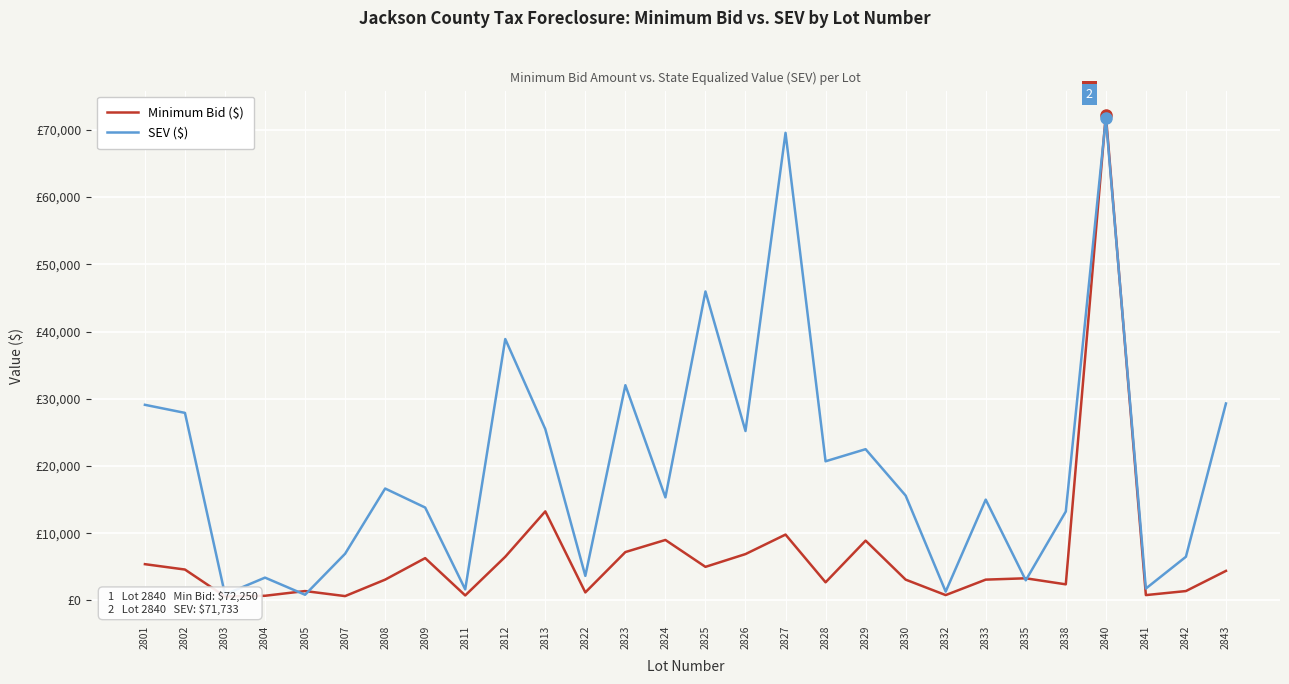

True or false: Minimum Bid ($) and SEV ($) intersect in this chart.

True